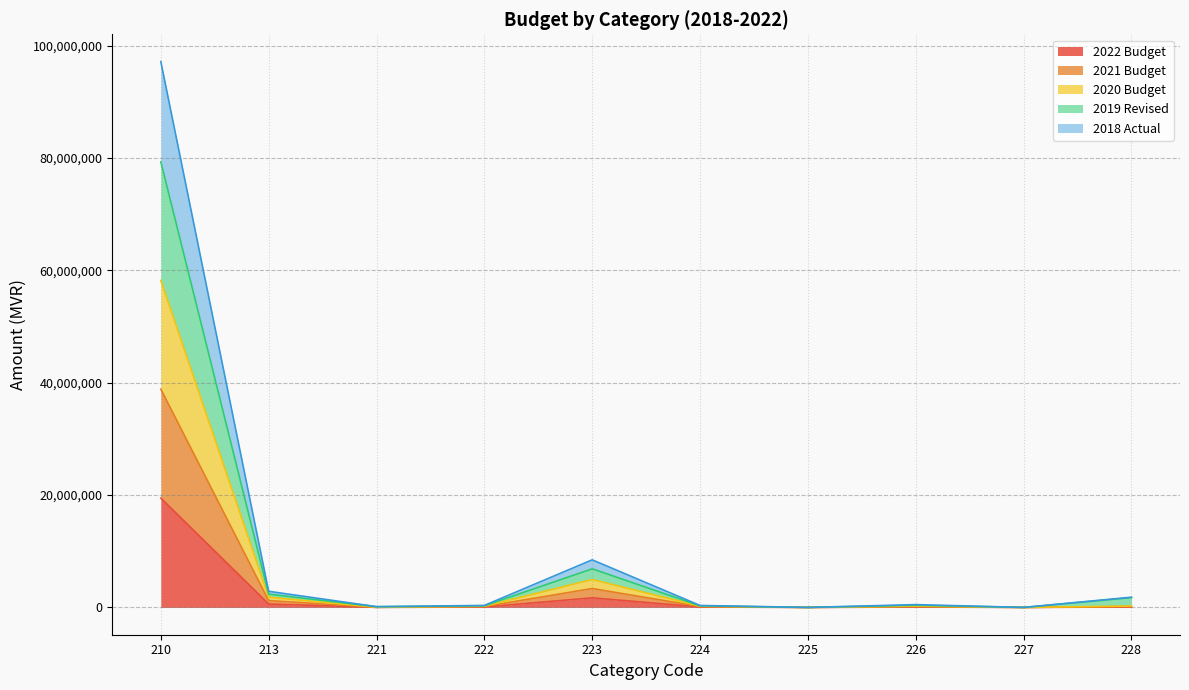

How many data points does each series have?

10